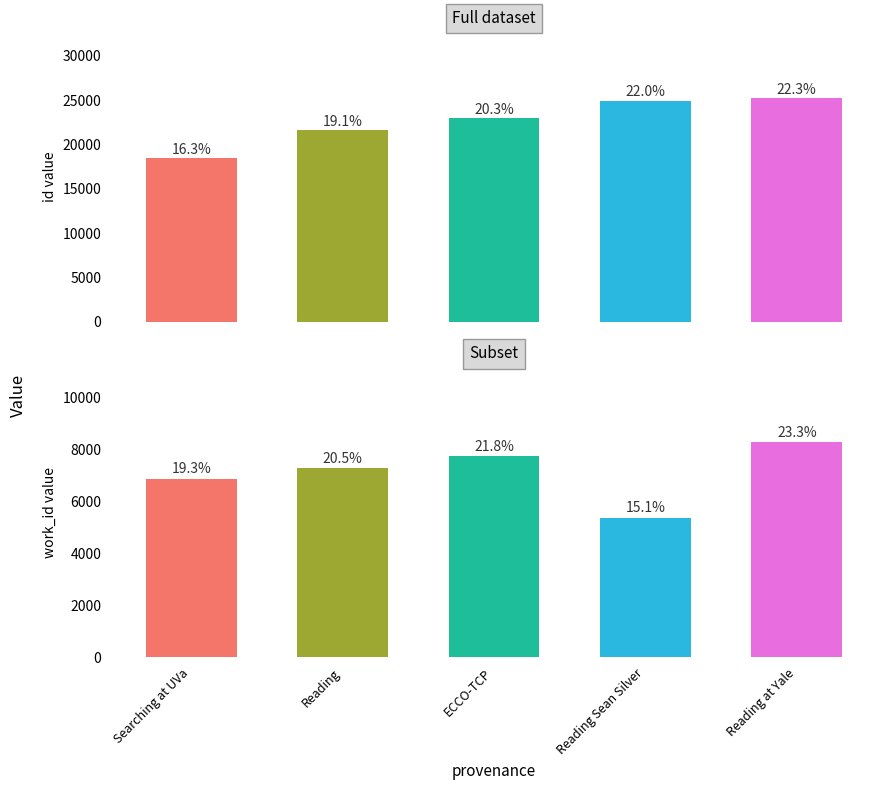

How many bars are there in total?

10